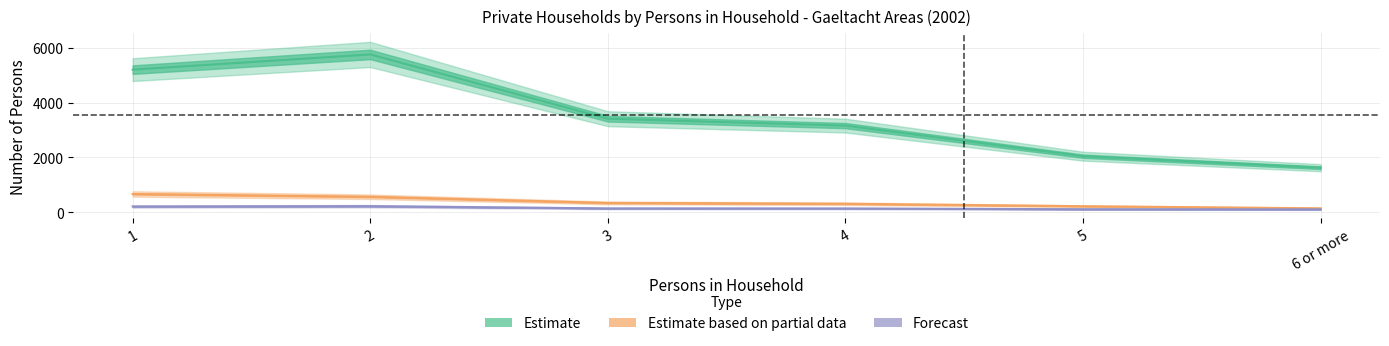

The value of Estimate at 1 is 8652. True or false?

False